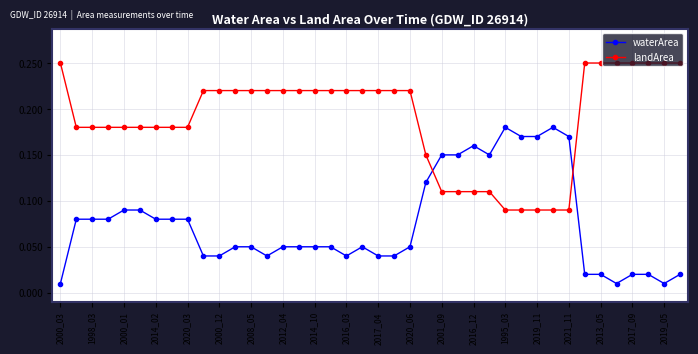

What is the sum of all waterArea values?

3.0